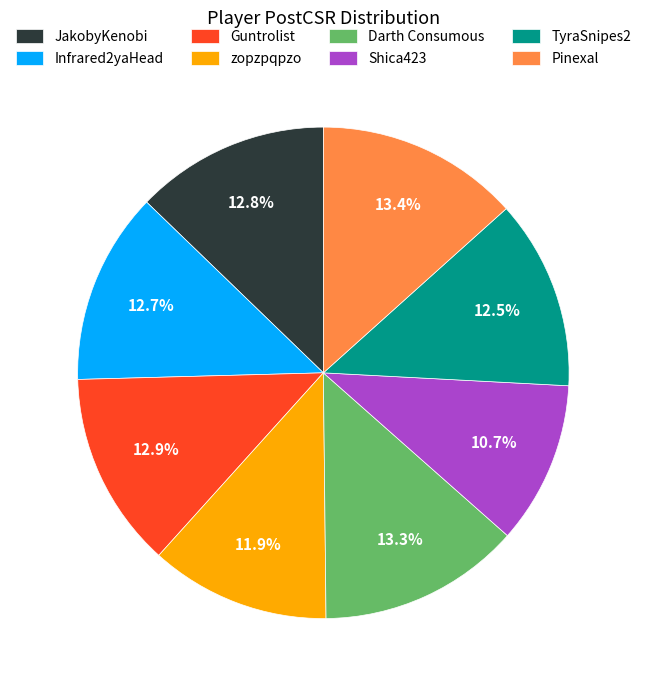

How much of the chart is everything except TyraSnipes2?

87.5%